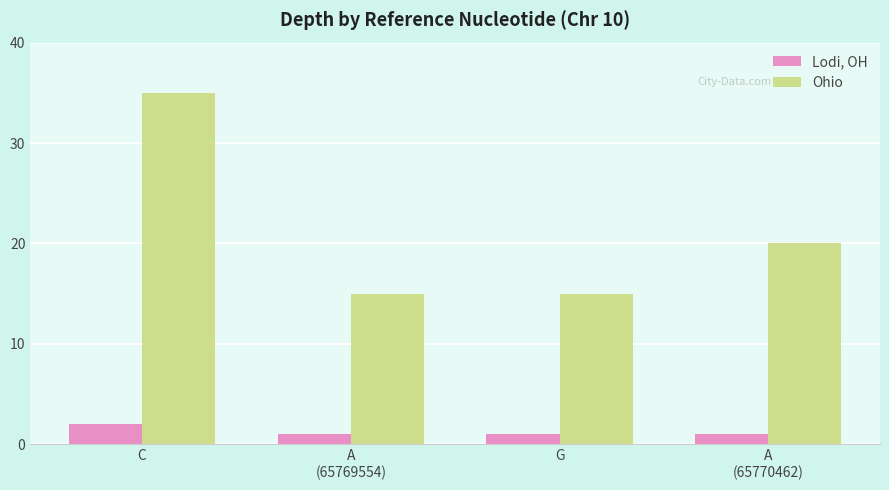

Which series has the largest total across all categories?

Ohio